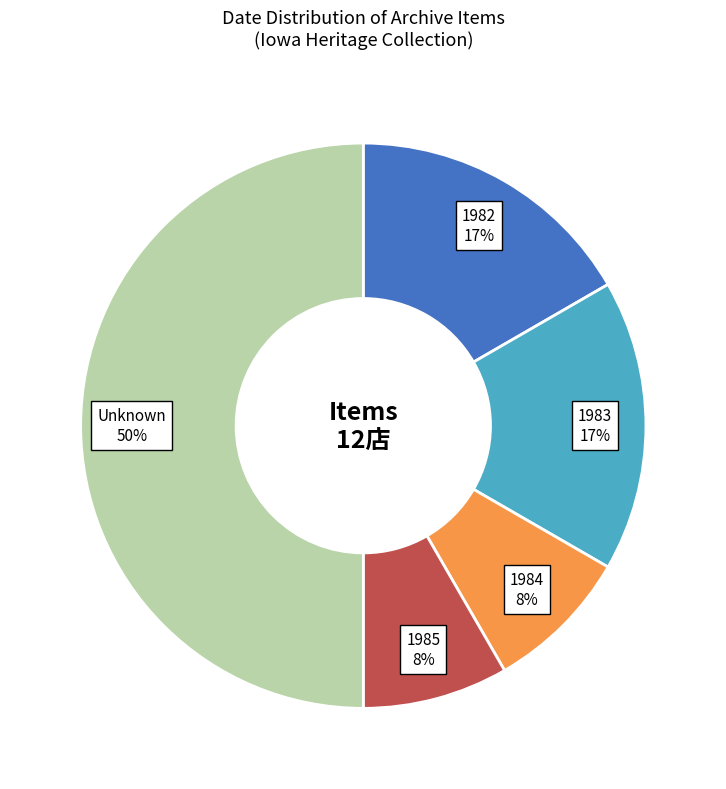

How many slices are in this pie chart?

5